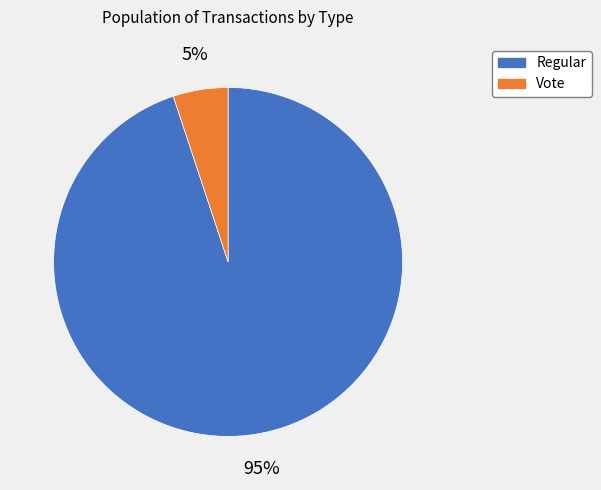

To the nearest percent, what is the difference between the Vote and Regular slice percentages?

90%